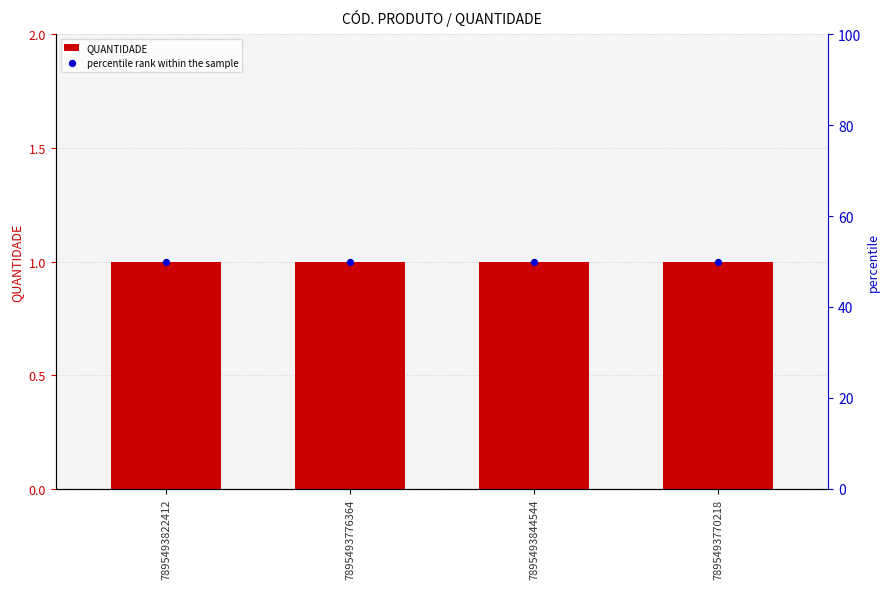

What are all the series names shown in the legend?

QUANTIDADE, percentile rank within the sample